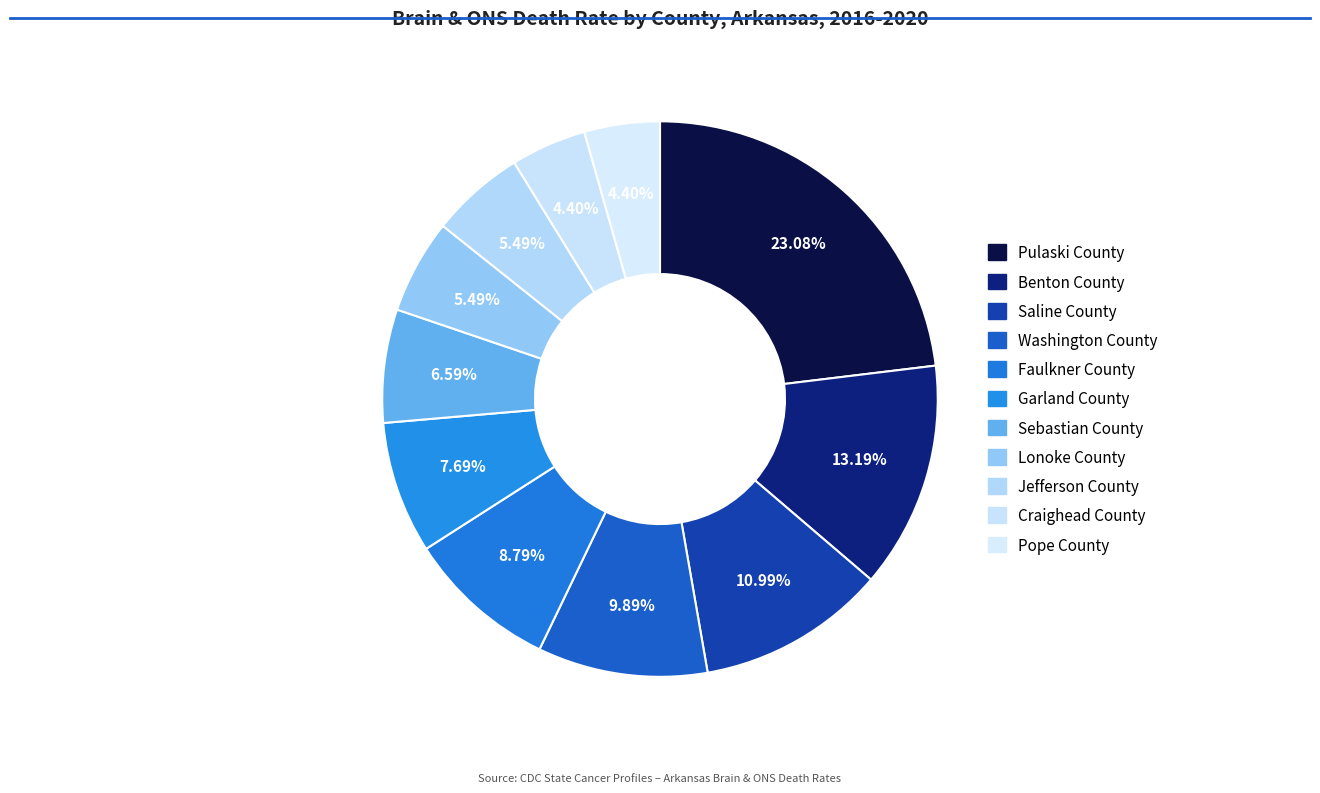

To the nearest percent, what percentage of the pie is Faulkner County?

9%